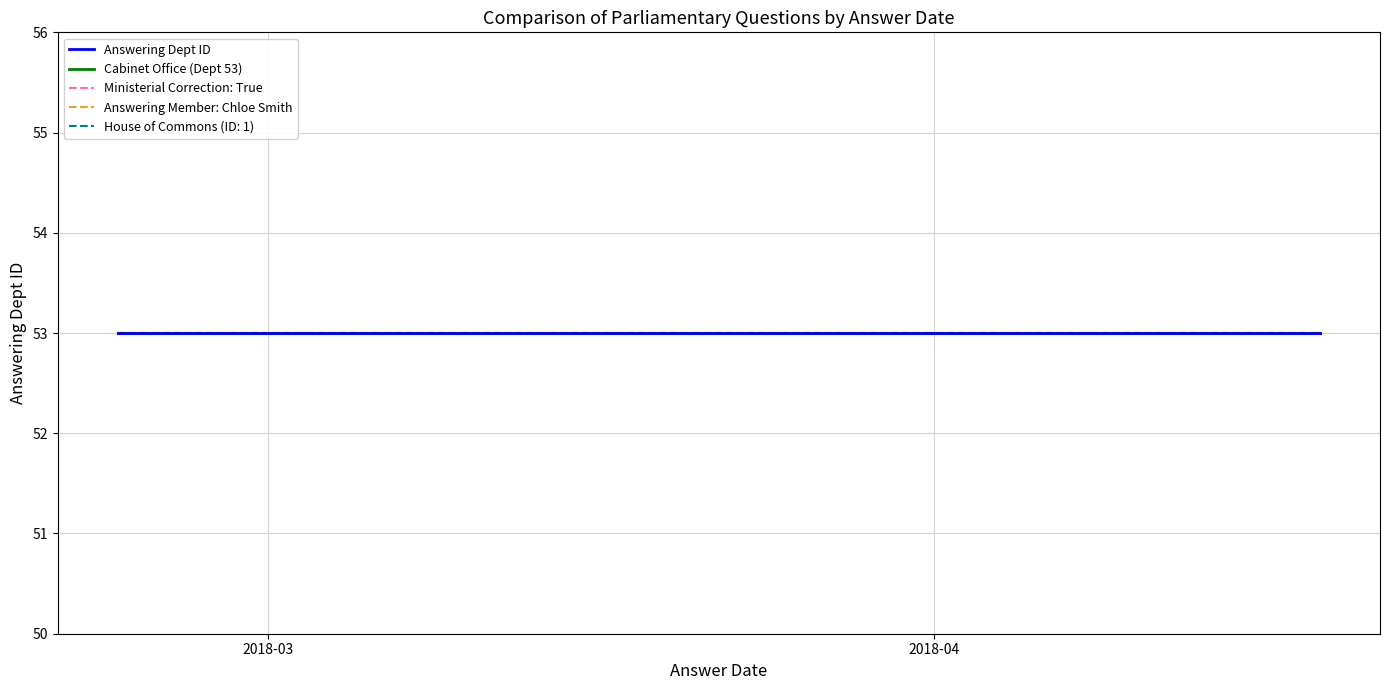

Count the number of data series in this chart.

1